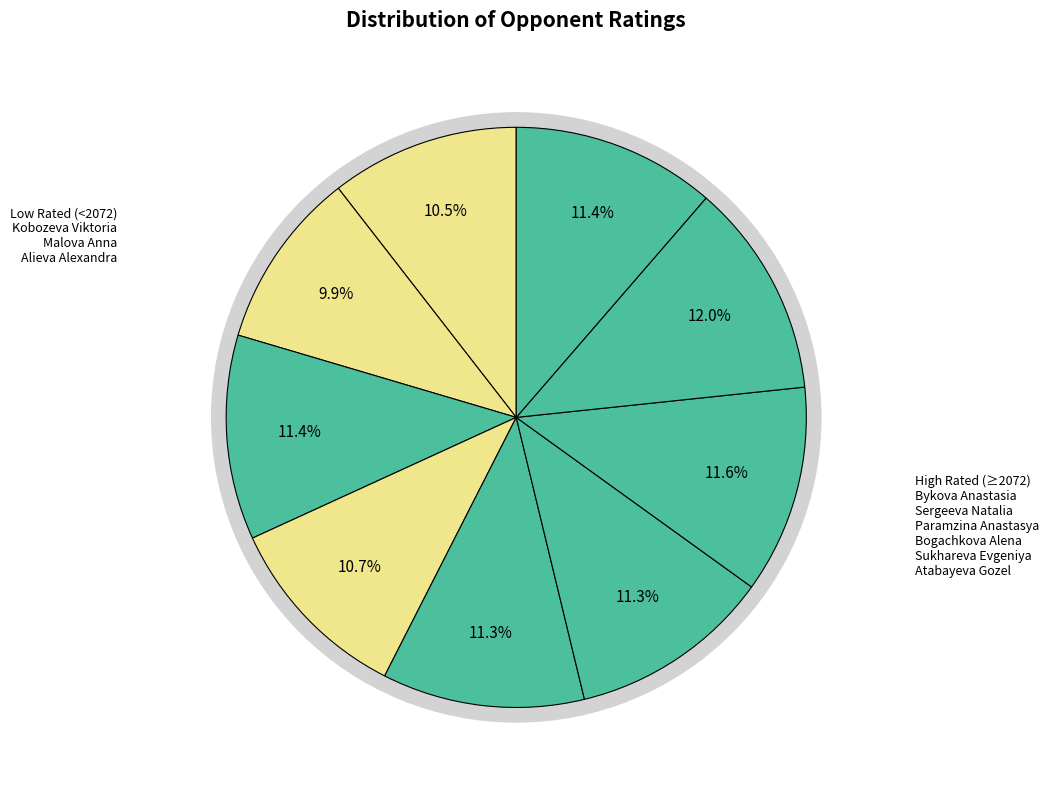

Is it true that Bogachkova Alena is 19% of the pie?

False